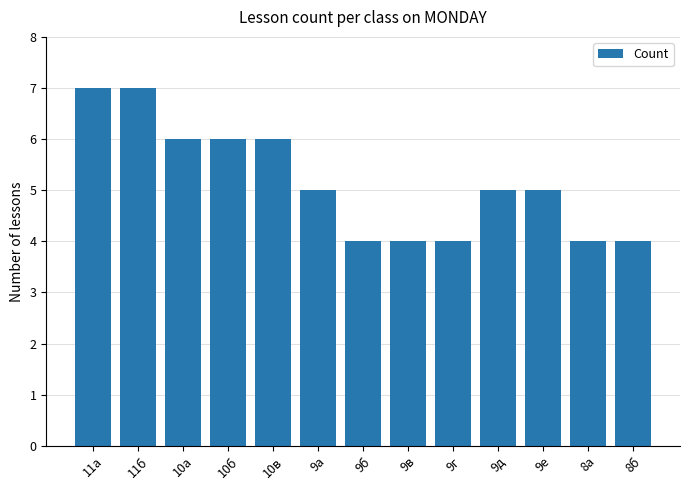

What is the difference between the maximum and minimum values?

3